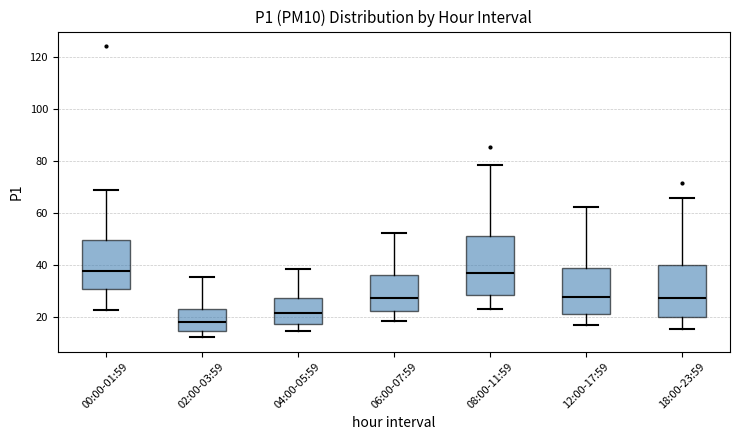

Comparing the boxes themselves (not the whiskers), which one is the tallest?

08:00-11:59